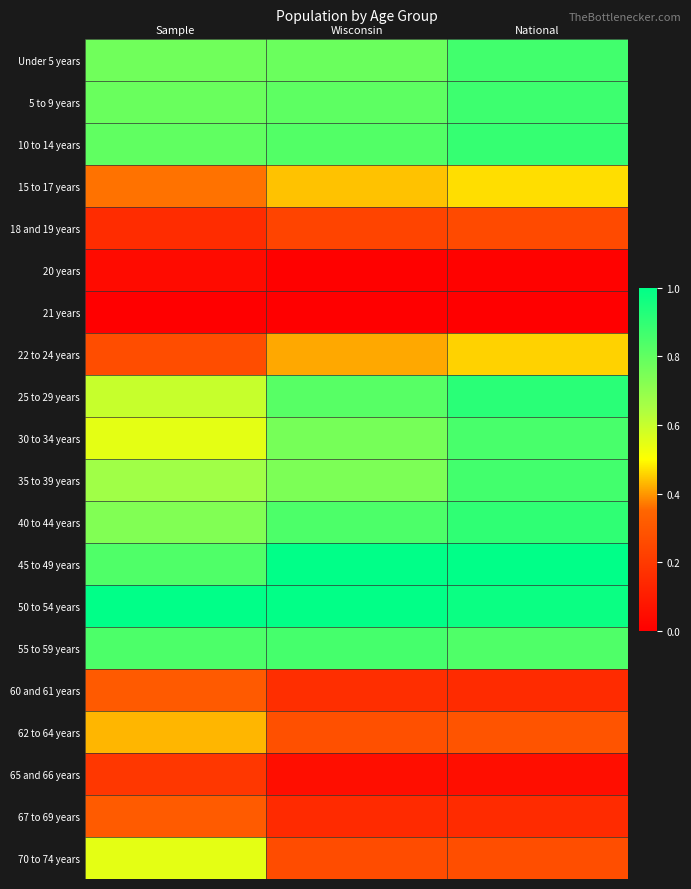

Reading left to right, transcribe all the data shown in this chart.

Under 5 years: Sample=0.8	Wisconsin=0.8	National=0.9
5 to 9 years: Sample=0.8	Wisconsin=0.8	National=0.9
10 to 14 years: Sample=0.8	Wisconsin=0.8	National=0.9
15 to 17 years: Sample=0.4	Wisconsin=0.4	National=0.5
18 and 19 years: Sample=0.2	Wisconsin=0.2	National=0.3
20 years: Sample=0.0	Wisconsin=0.0	National=0.0
21 years: Sample=0.0	Wisconsin=0.0	National=0.0
22 to 24 years: Sample=0.3	Wisconsin=0.4	National=0.5
25 to 29 years: Sample=0.6	Wisconsin=0.8	National=0.9
30 to 34 years: Sample=0.5	Wisconsin=0.8	National=0.9
35 to 39 years: Sample=0.7	Wisconsin=0.7	National=0.9
40 to 44 years: Sample=0.7	Wisconsin=0.8	National=0.9
45 to 49 years: Sample=0.8	Wisconsin=1.0	National=1.0
50 to 54 years: Sample=1.0	Wisconsin=1.0	National=1.0
55 to 59 years: Sample=0.8	Wisconsin=0.9	National=0.8
60 and 61 years: Sample=0.3	Wisconsin=0.2	National=0.2
62 to 64 years: Sample=0.4	Wisconsin=0.3	National=0.3
65 and 66 years: Sample=0.2	Wisconsin=0.1	National=0.1
67 to 69 years: Sample=0.3	Wisconsin=0.1	National=0.2
70 to 74 years: Sample=0.5	Wisconsin=0.3	National=0.3